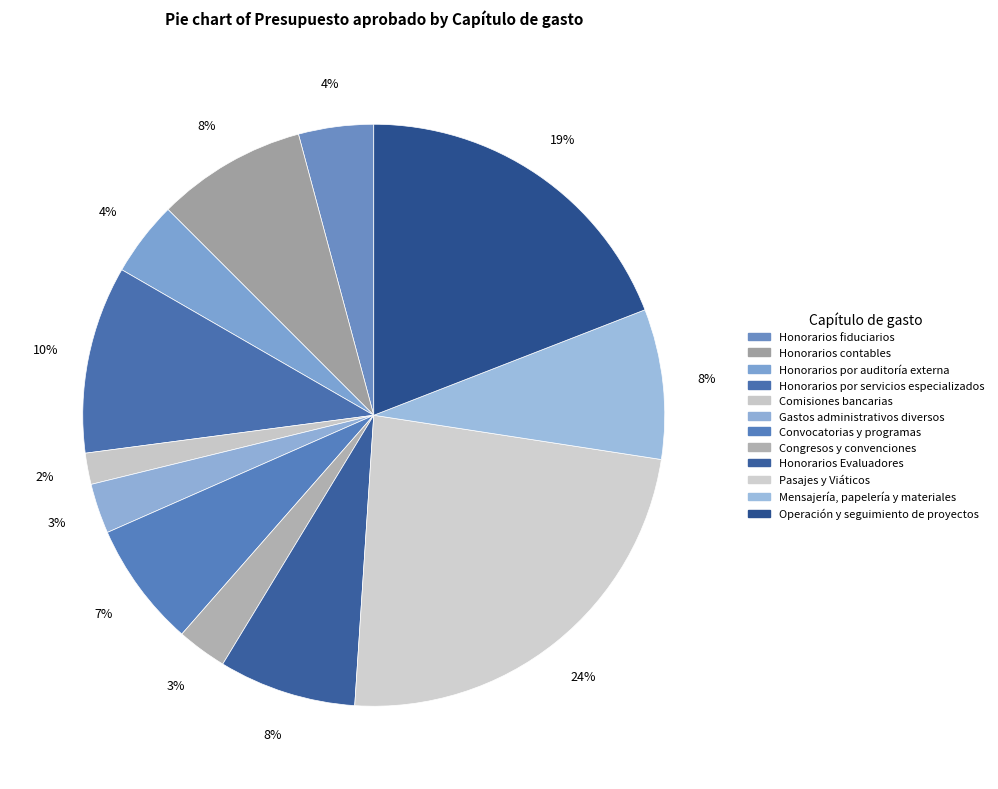

What is the change in value from Comisiones bancarias to Operación y seguimiento de proyectos?

+250000